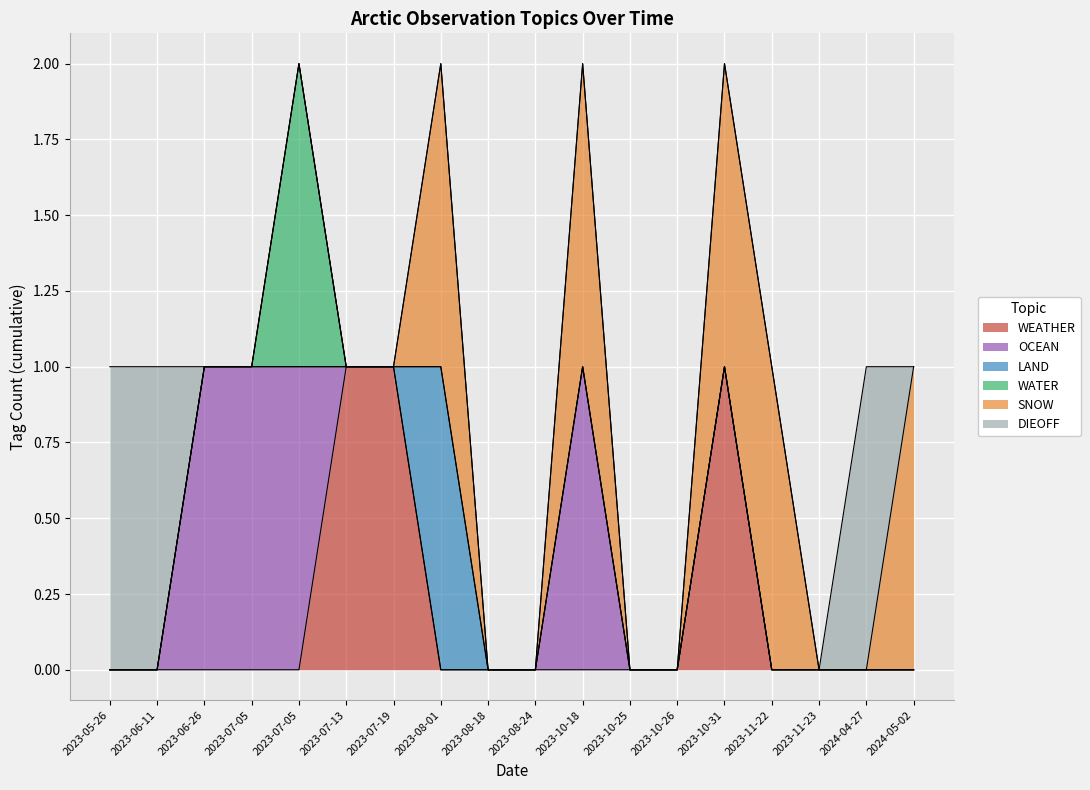

True or false: LAND has a value of 0 at 2024-05-02.

True